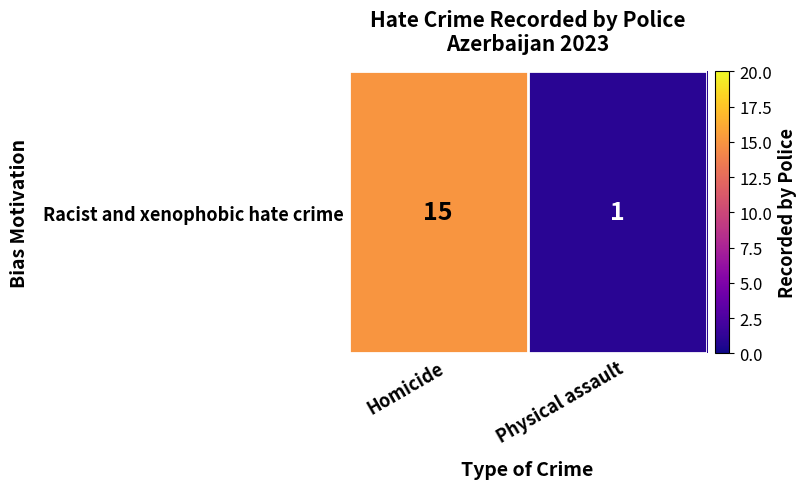

Between Physical assault and Homicide, which is larger?

Homicide